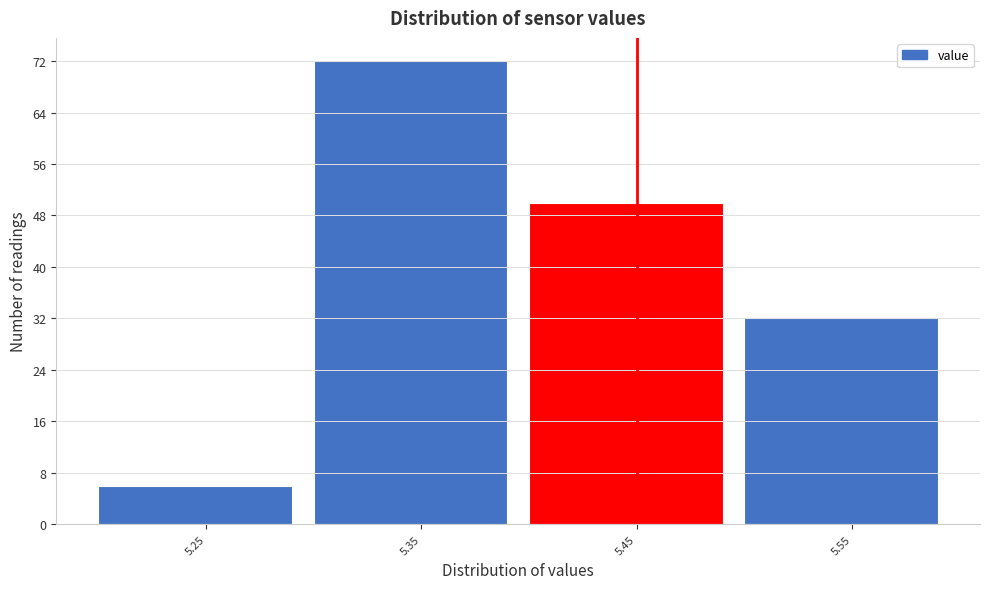

Reading left to right, extract all data points from this chart.

6	72	50	32